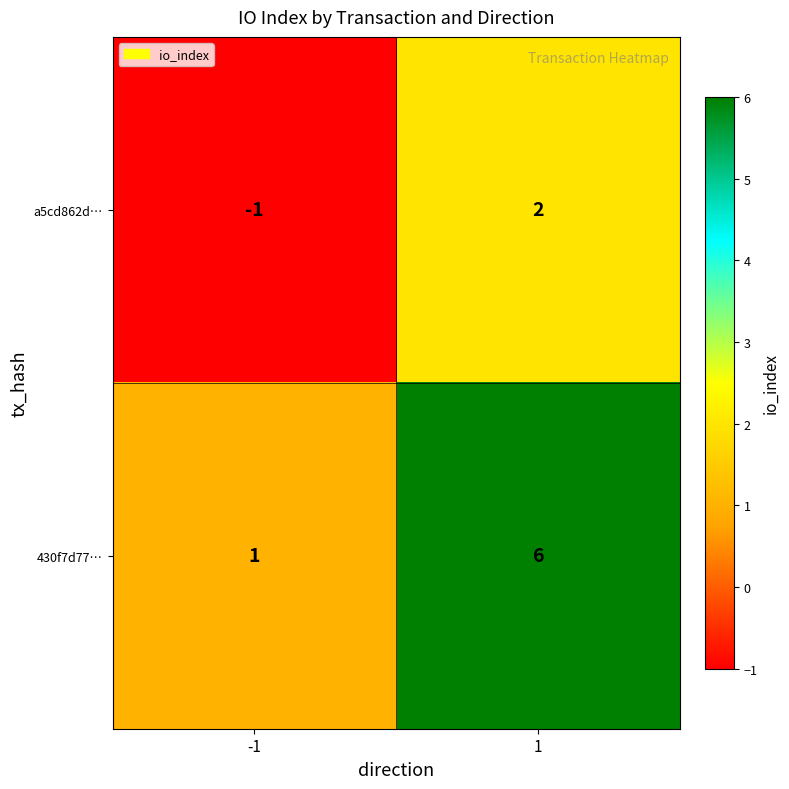

List the series in order of their peak value, highest first.

430f7d77…, a5cd862d…